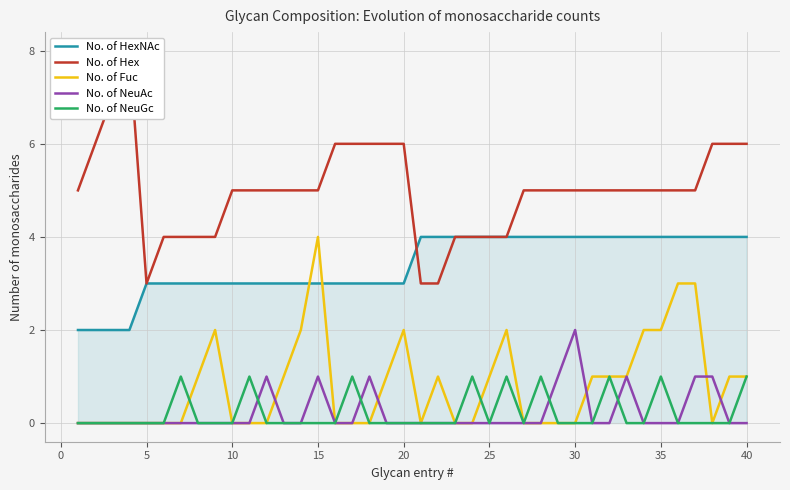

True or false: No. of NeuAc and No. of HexNAc intersect in this chart.

False